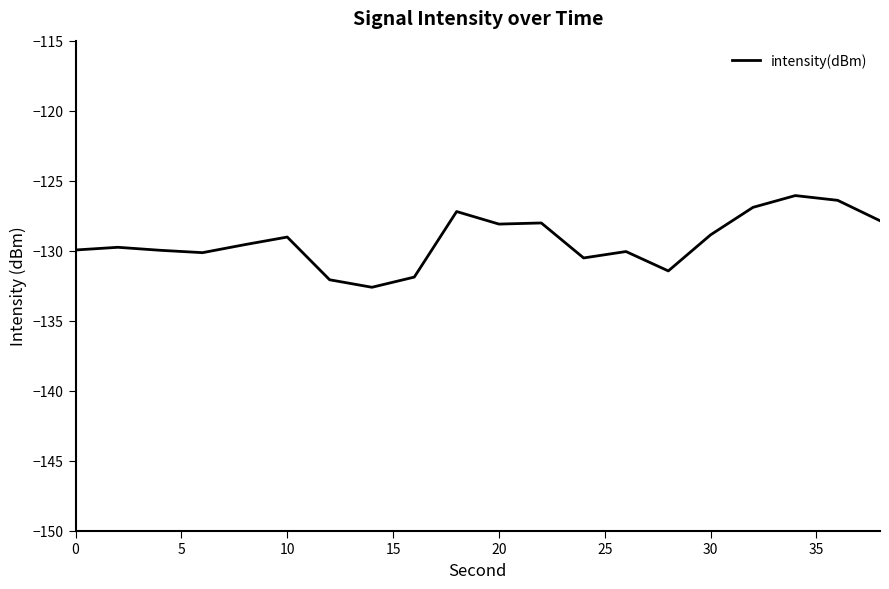

What is the maximum value shown in the chart?

-126.1